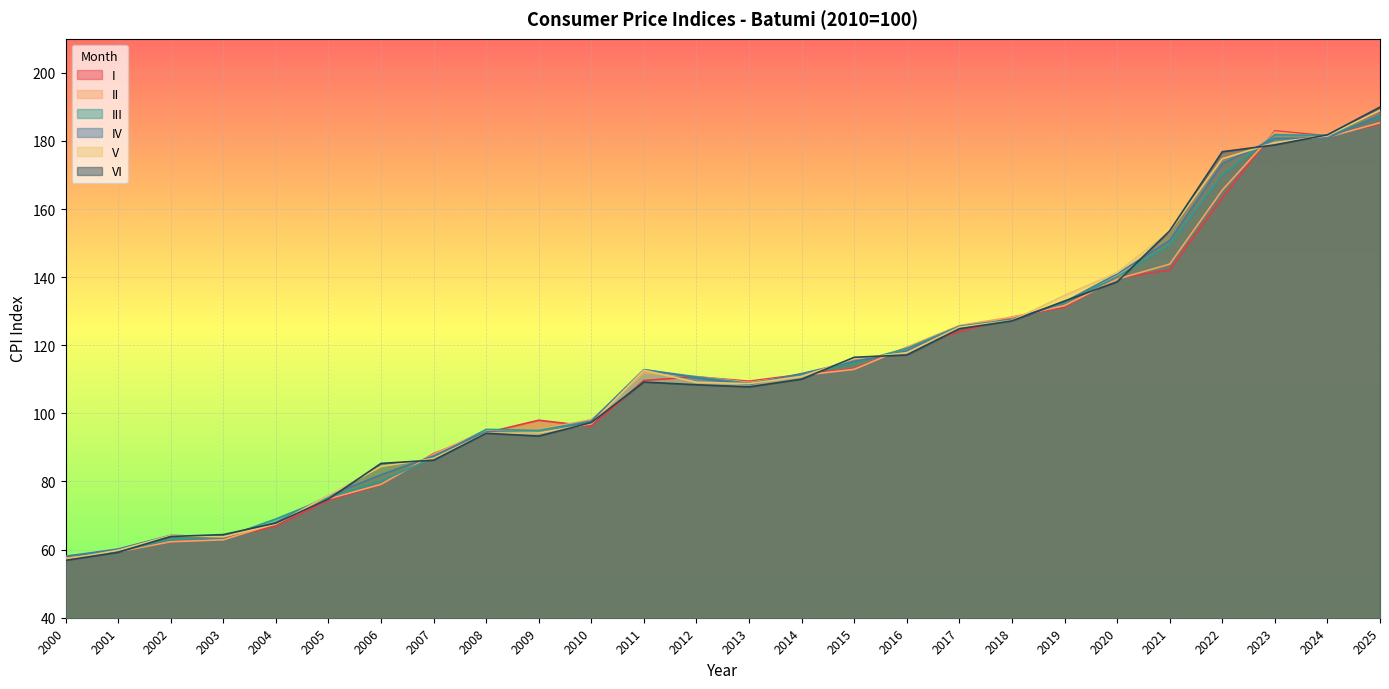

Rank the series at 2017 from highest to lowest value.

II, III, IV, V, VI, I